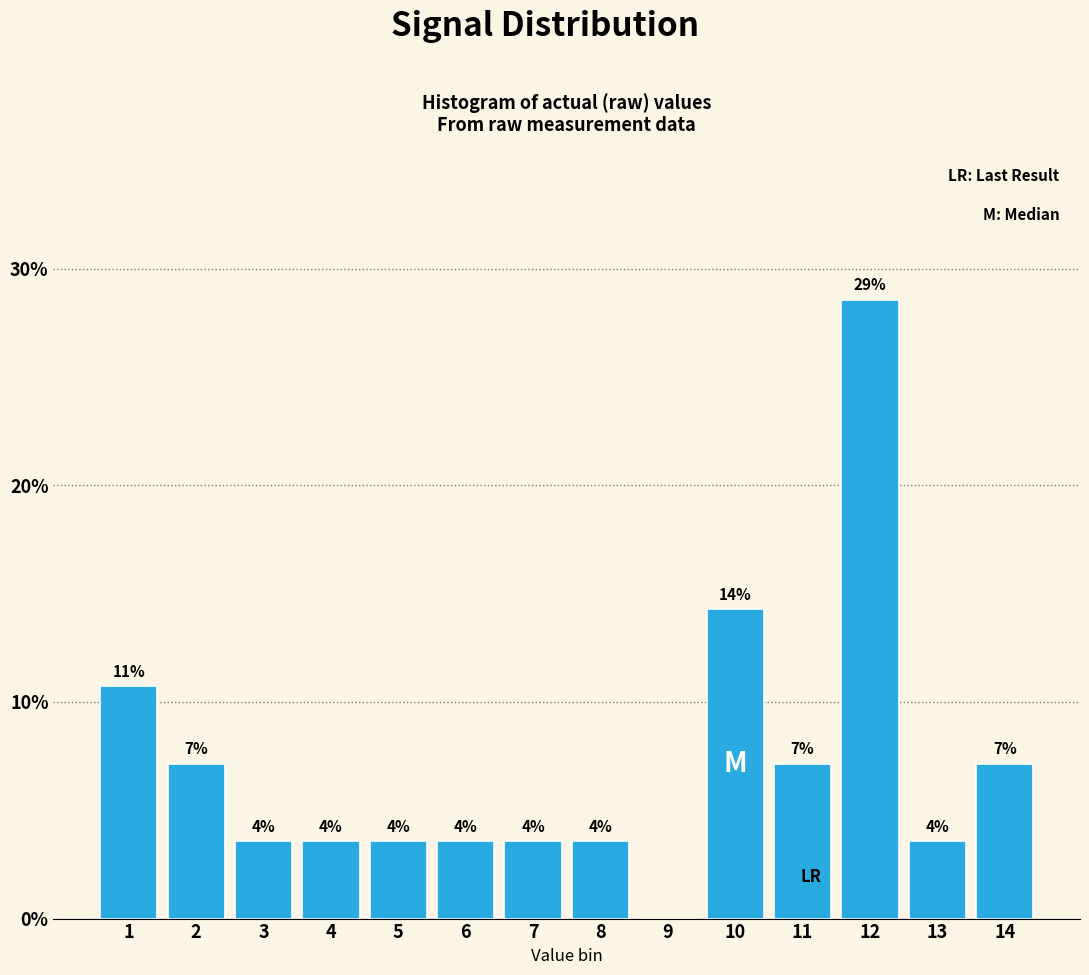

Are the bars horizontal?

No